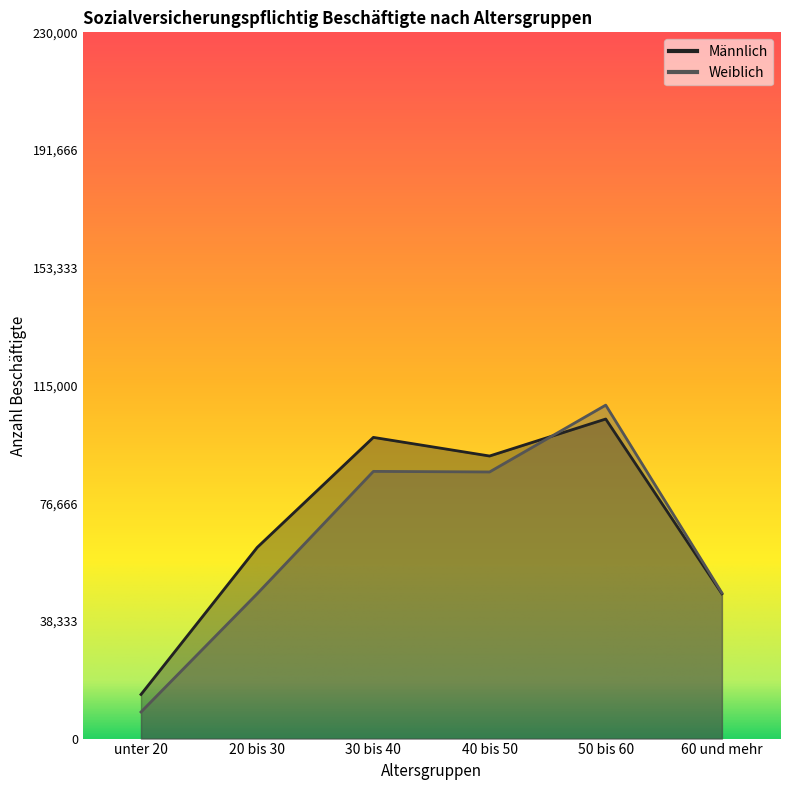

What is the minimum value shown in the chart?

8661